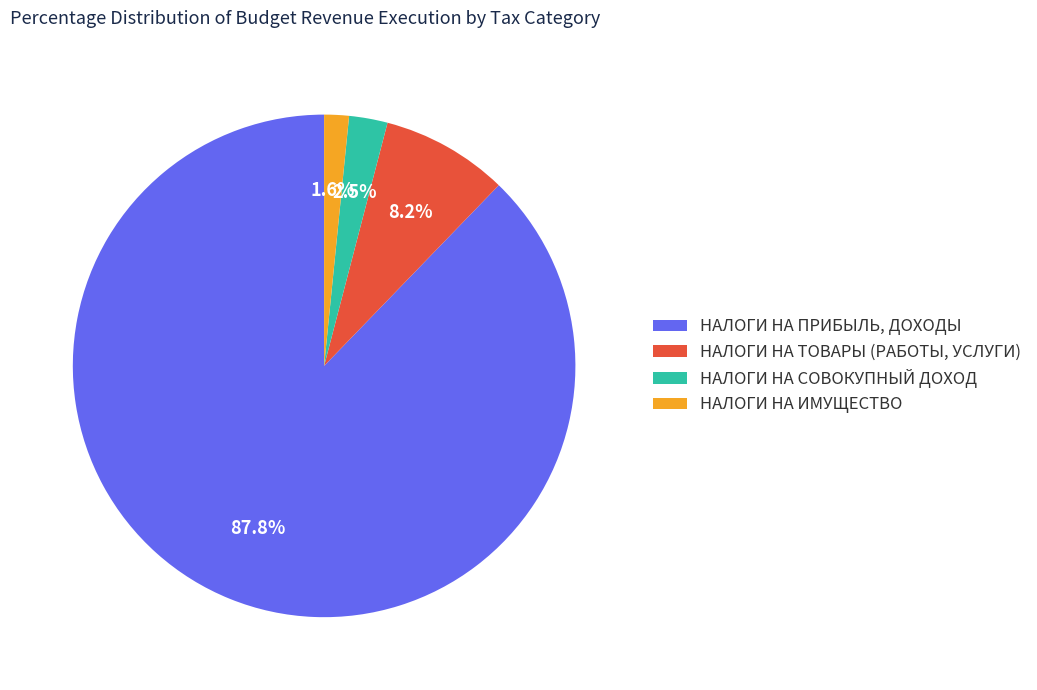

To the nearest percent, what is the difference between the НАЛОГИ НА СОВОКУПНЫЙ ДОХОД and НАЛОГИ НА ИМУЩЕСТВО slice percentages?

1%